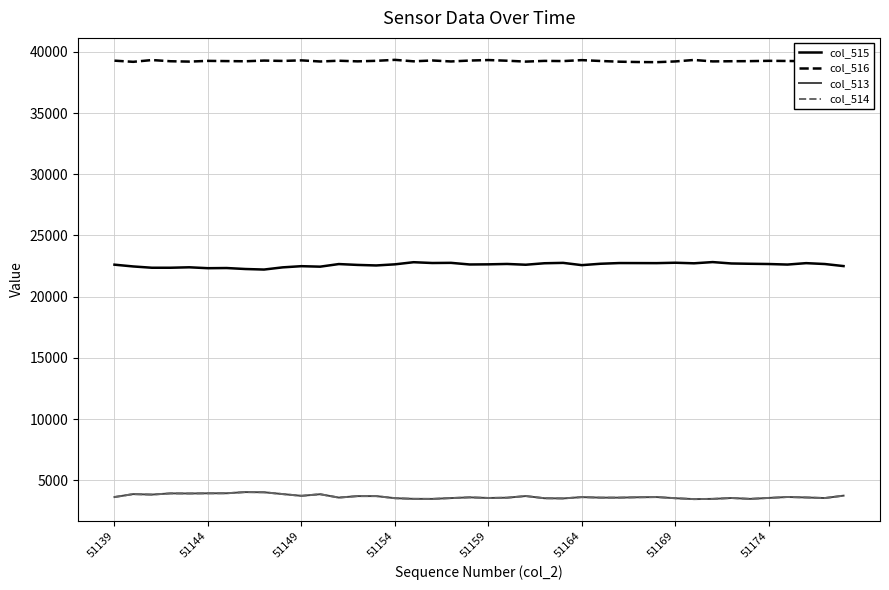

Which series has the largest total across all categories?

col_516